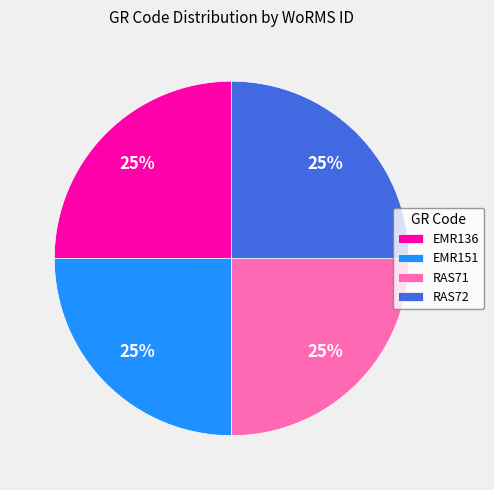

Is it true that EMR151 is 33% of the pie?

False